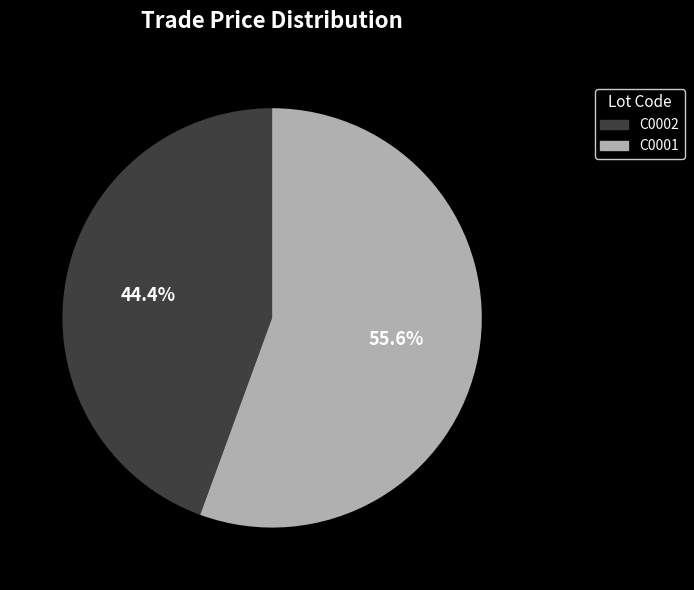

Rank the categories by value from lowest to highest.

C0002, C0001